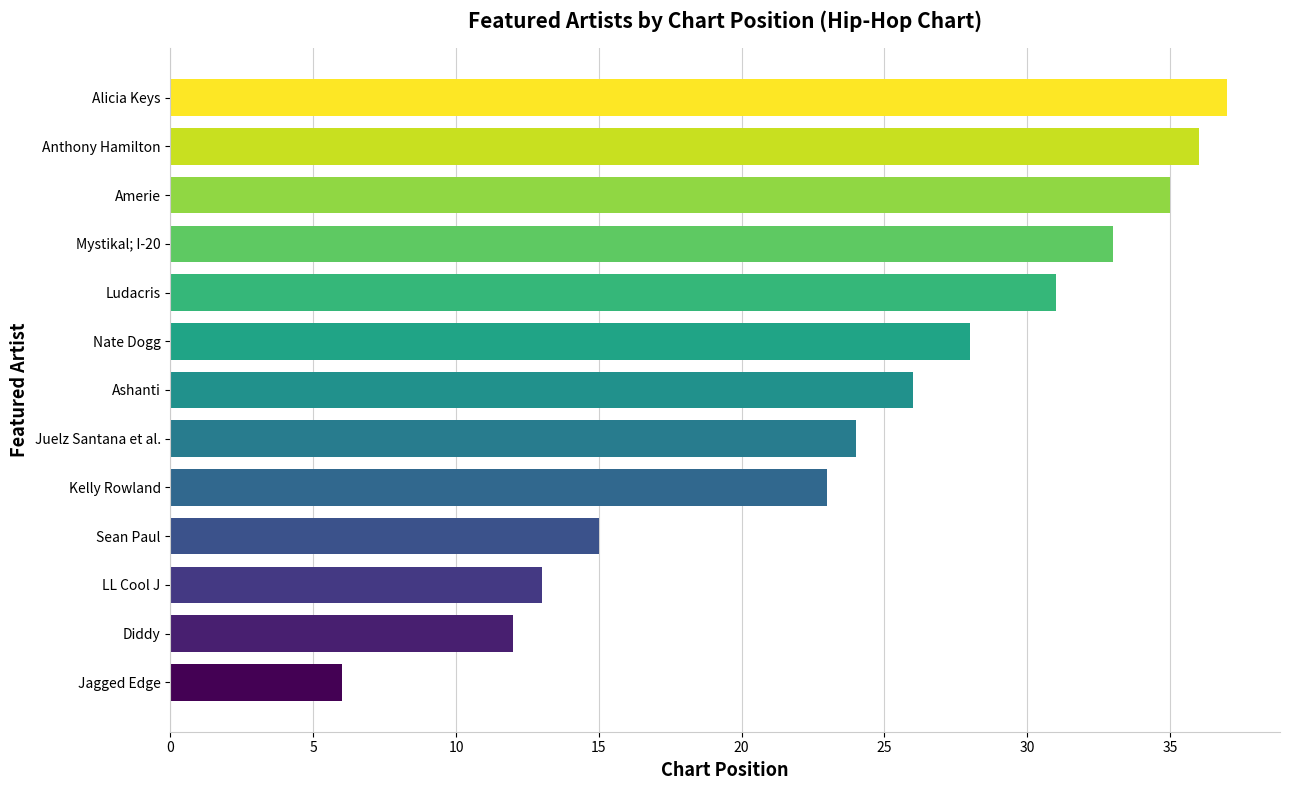

What is the sum of all values?

319